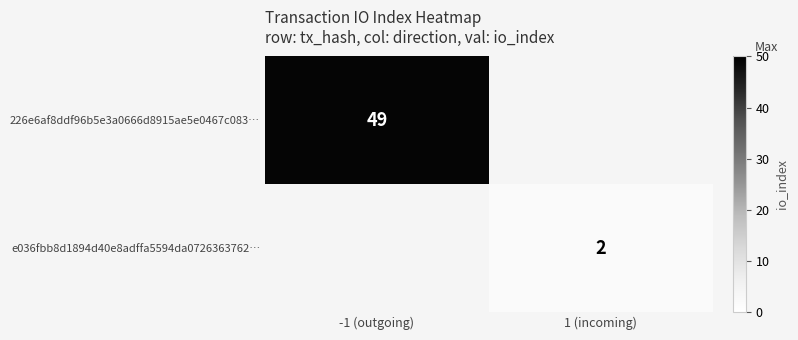

The value of 226e6af8ddf96b5e3a0666d8915ae5e0467c083… at -1 (outgoing) is 49. True or false?

True